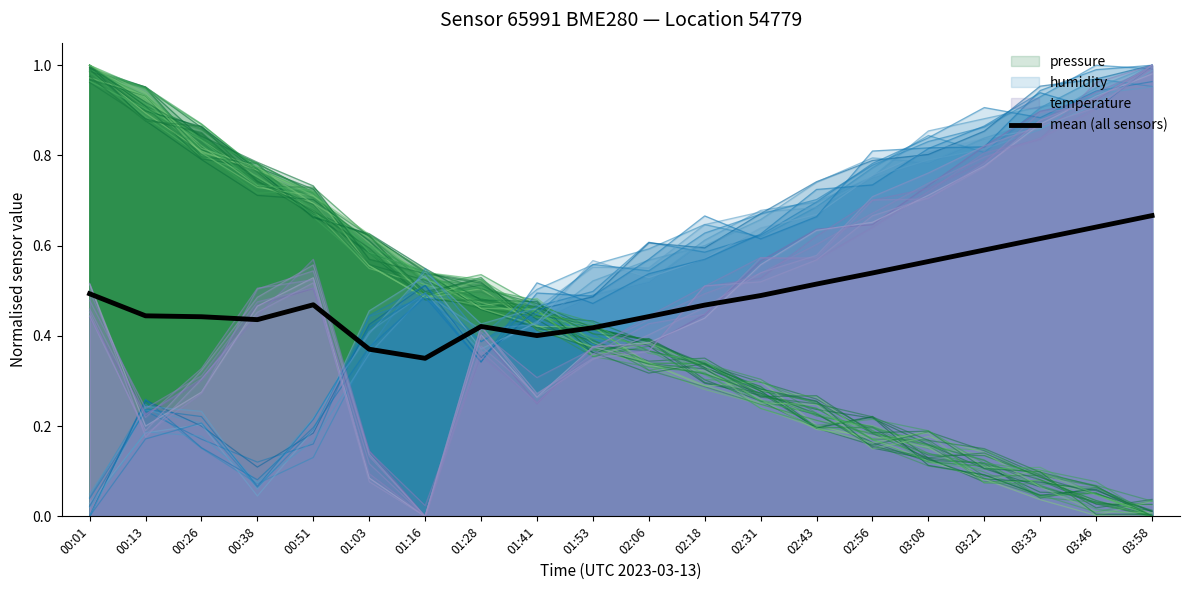

Count the number of categories in the chart.

20